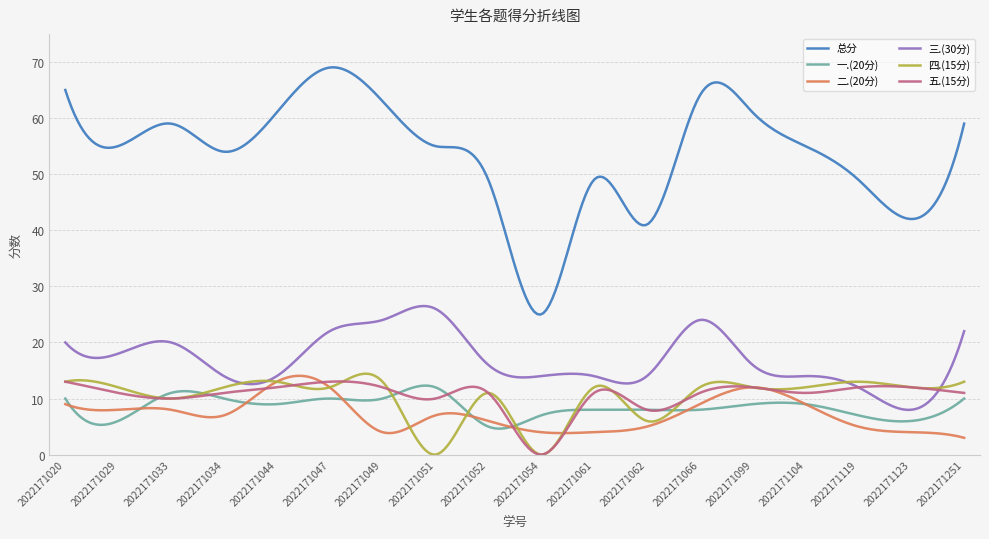

What is the maximum value shown in the chart?

69.0